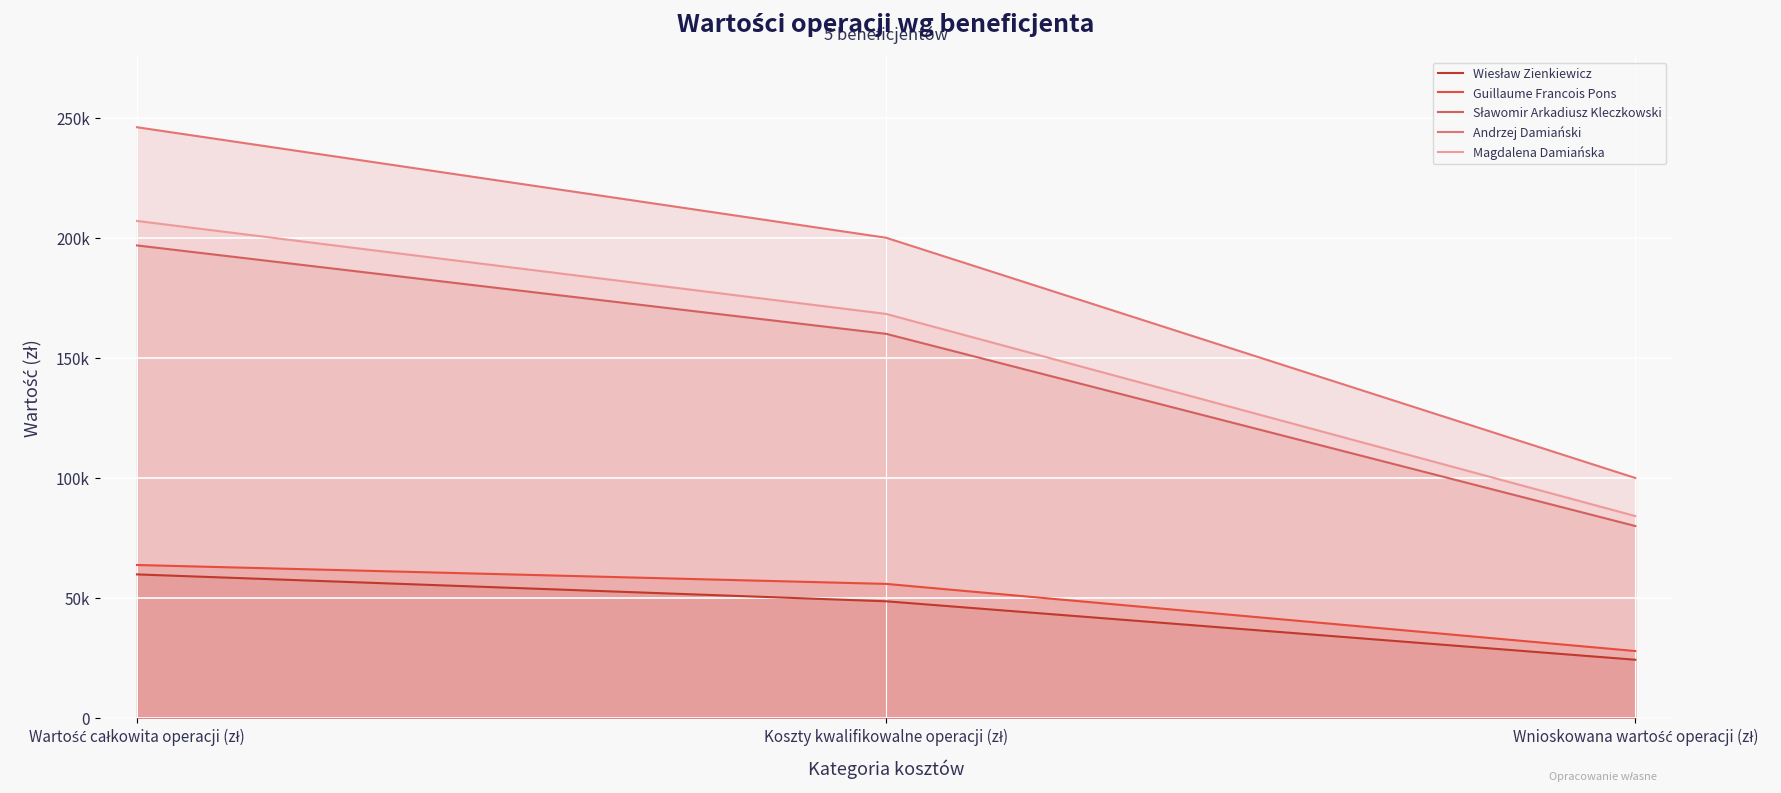

Does the chart display data point markers on the line(s)?

No